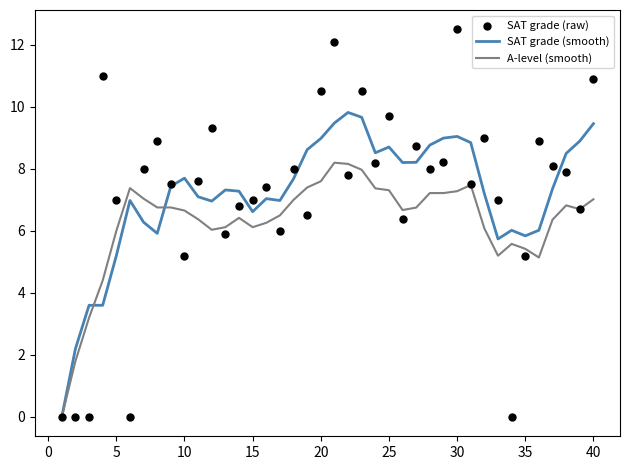

Which series has the largest total across all categories?

SAT grade (smooth)